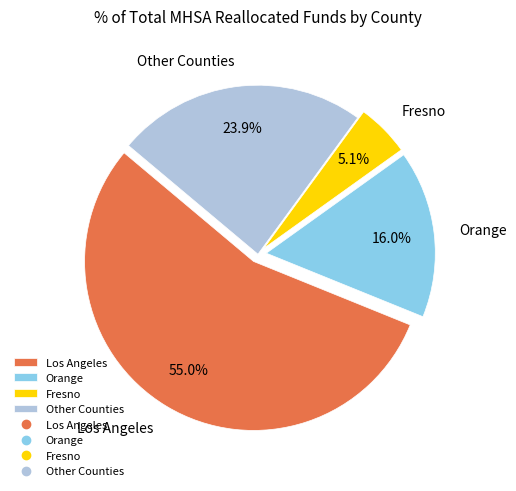

How many segments does this pie chart have?

4